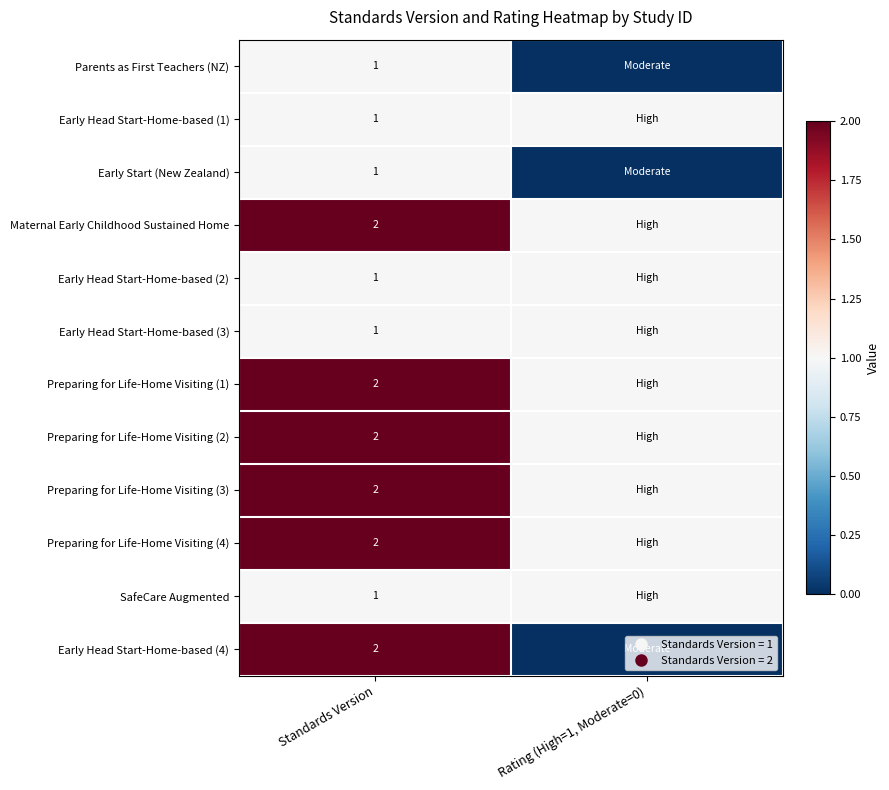

Rank the categories by Early Head Start-Home-based (3) value from highest to lowest.

Standards Version, Rating (High=1, Moderate=0)